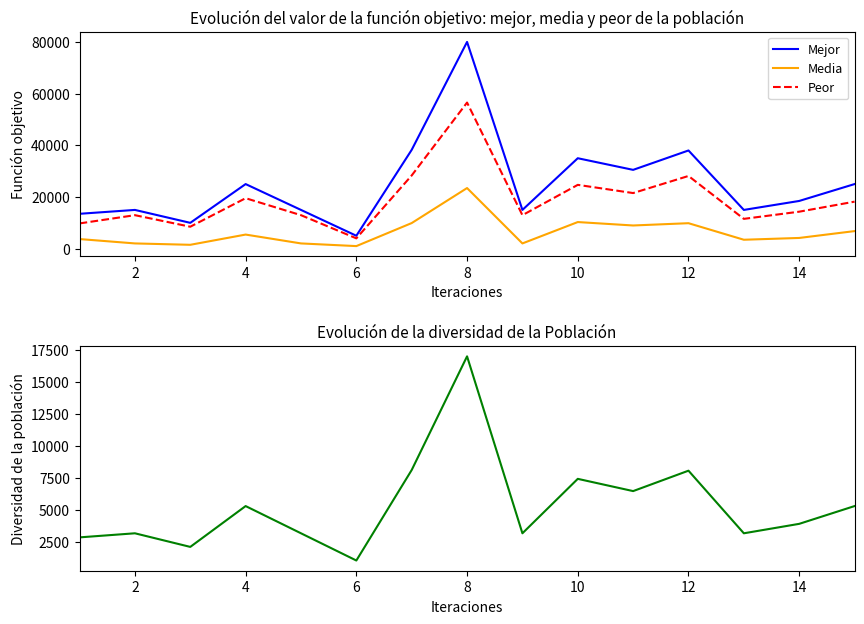

How many series are shown in this chart?

4